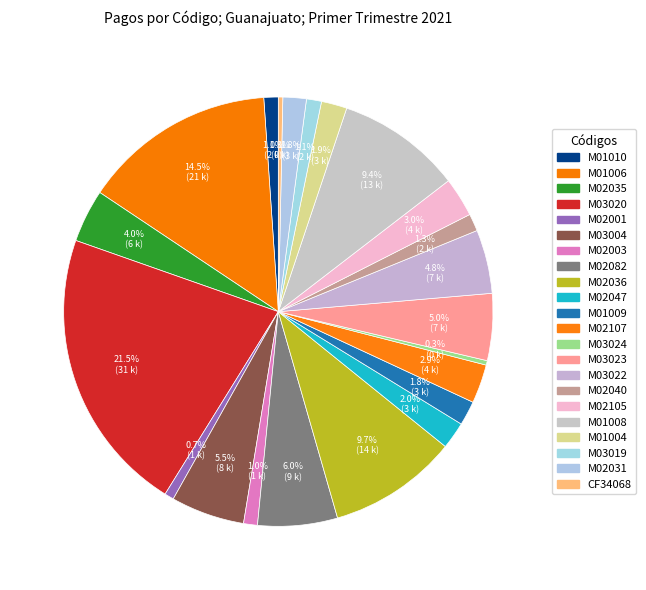

Does M02031 represent more than half of the total?

No